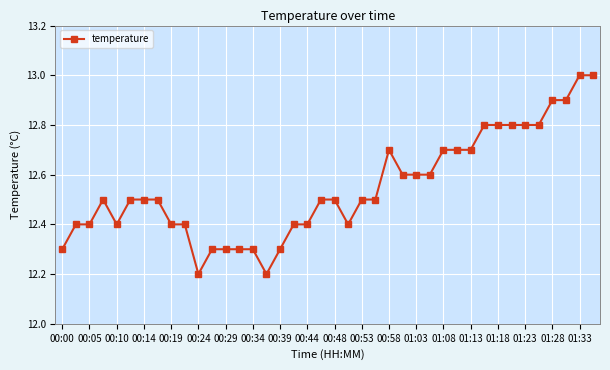

What is the sum of all values?

501.8